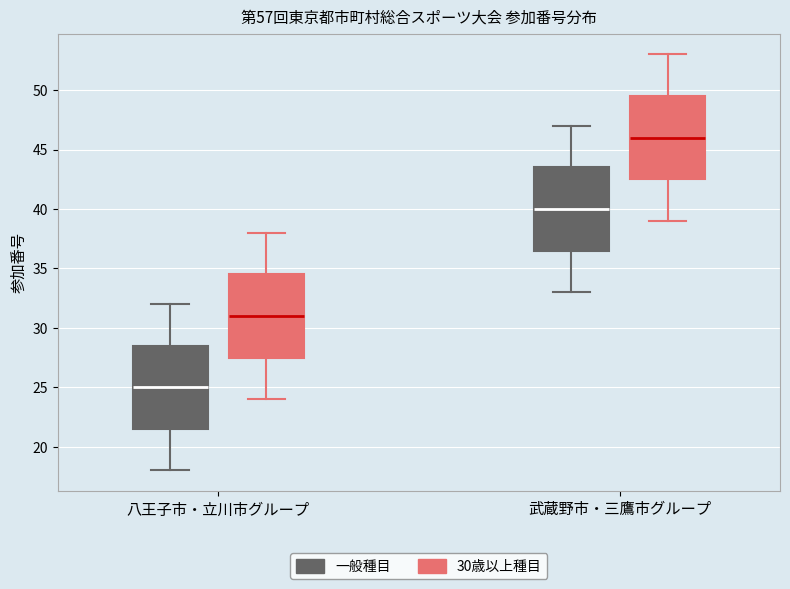

Which box's median line is the lowest?

八王子市・立川市グループ (一般種目)